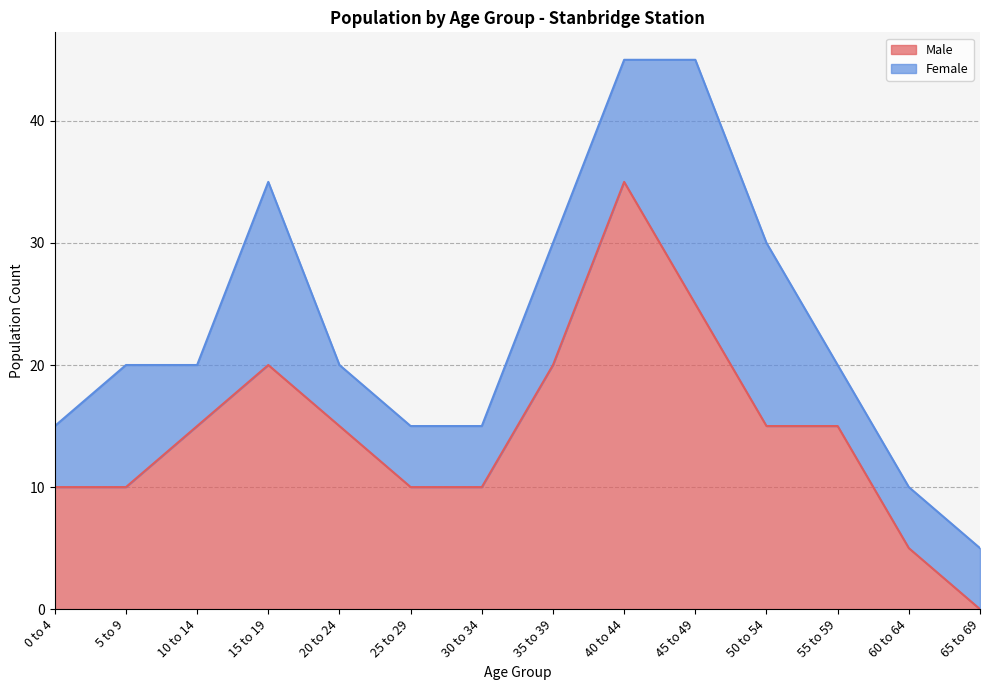

How many points are higher than both their immediate neighbors (excluding endpoints)?

2